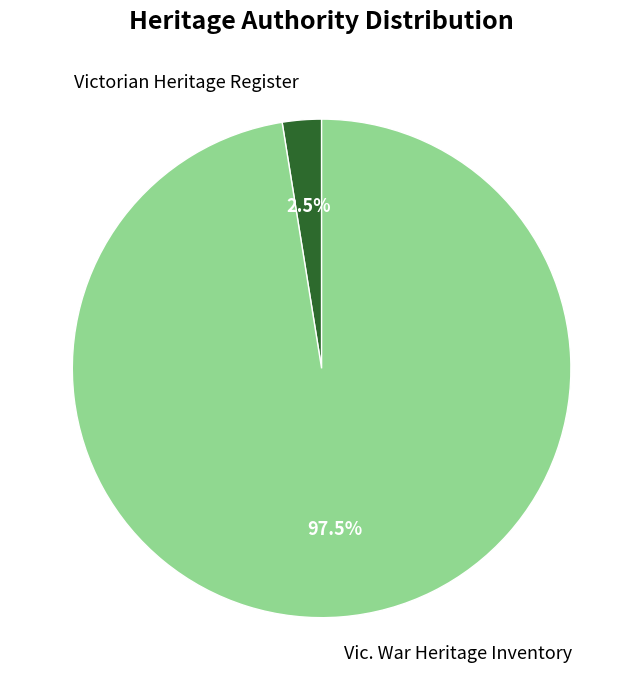

To the nearest percent, what is the difference between the largest and smallest slice percentages?

95%